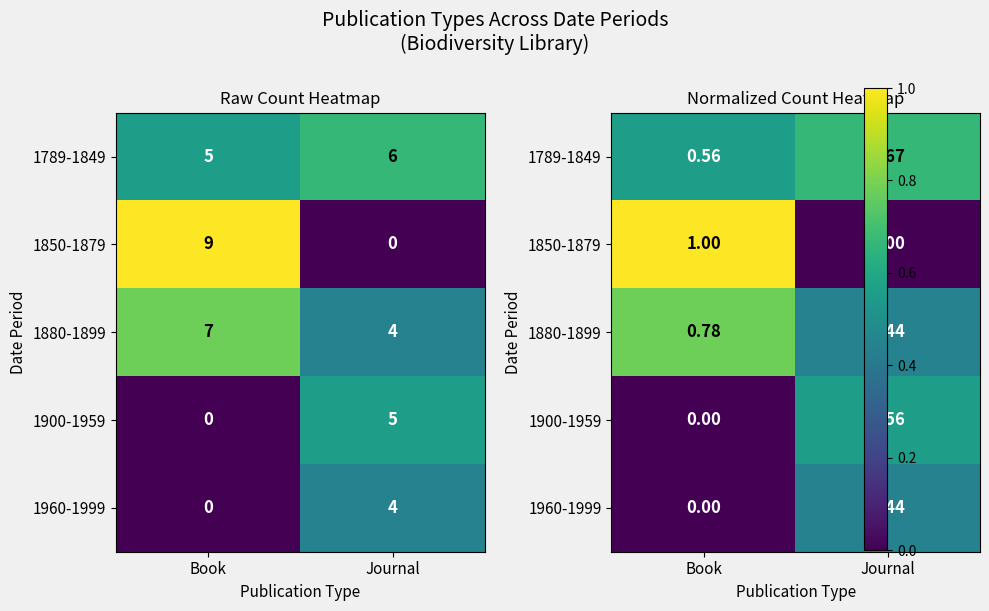

List the labels in order of 1850-1879 value, largest first.

Book, Journal